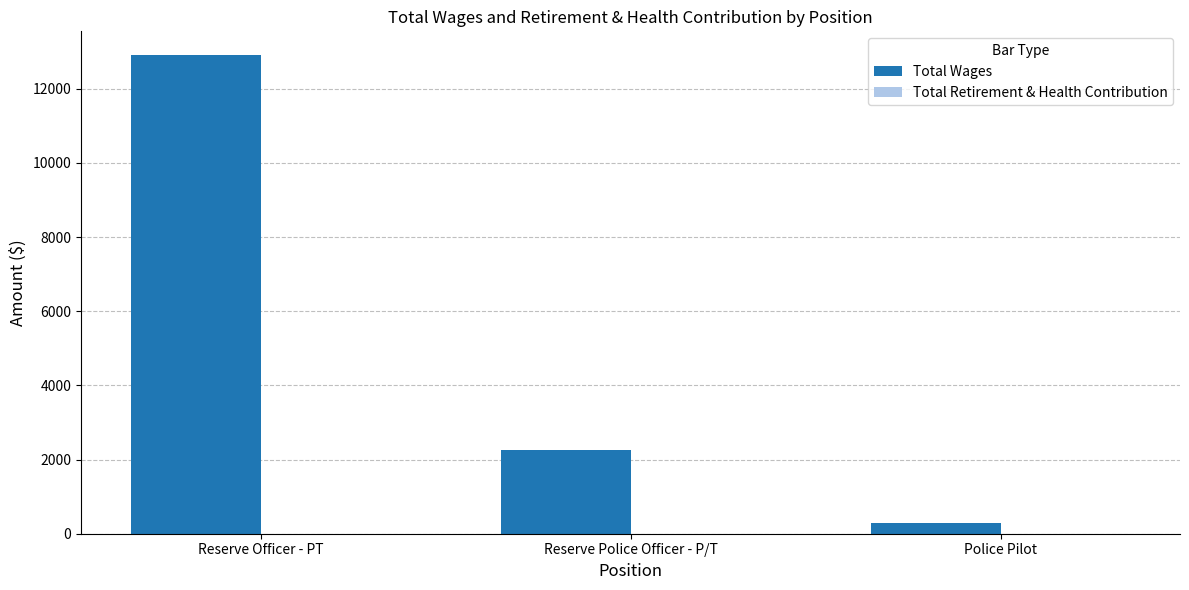

What value does the data have at Police Pilot?

300